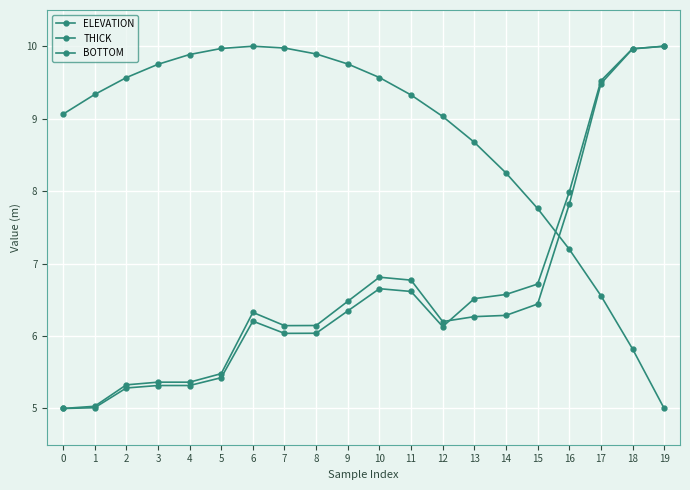

What is the smallest value displayed?

5.0